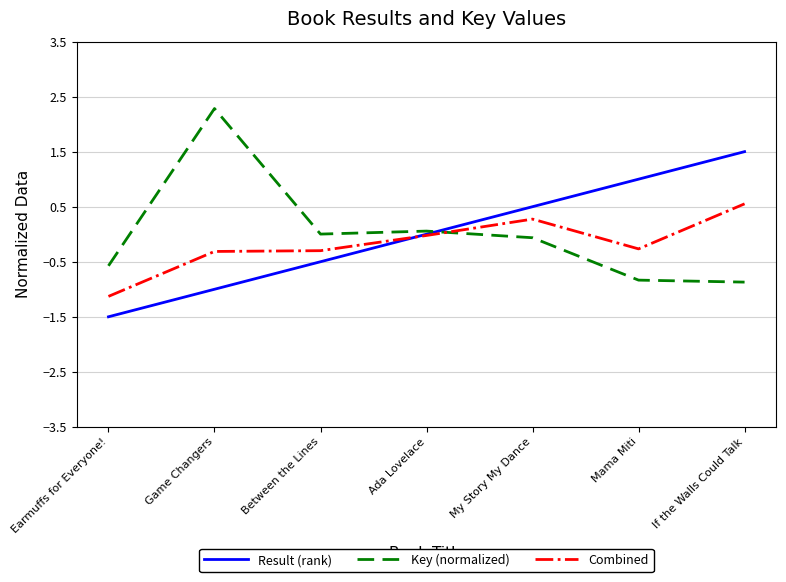

Which series changed the most between Ada Lovelace and My Story My Dance?

Result (rank)